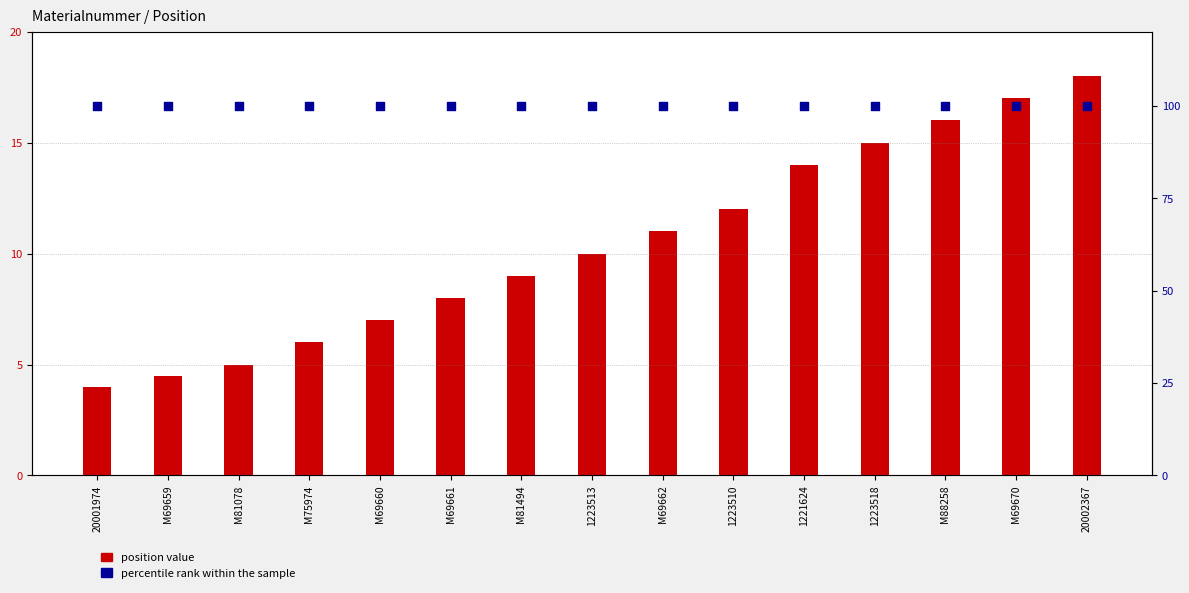

At which category is the sum across all series the highest?

20002367